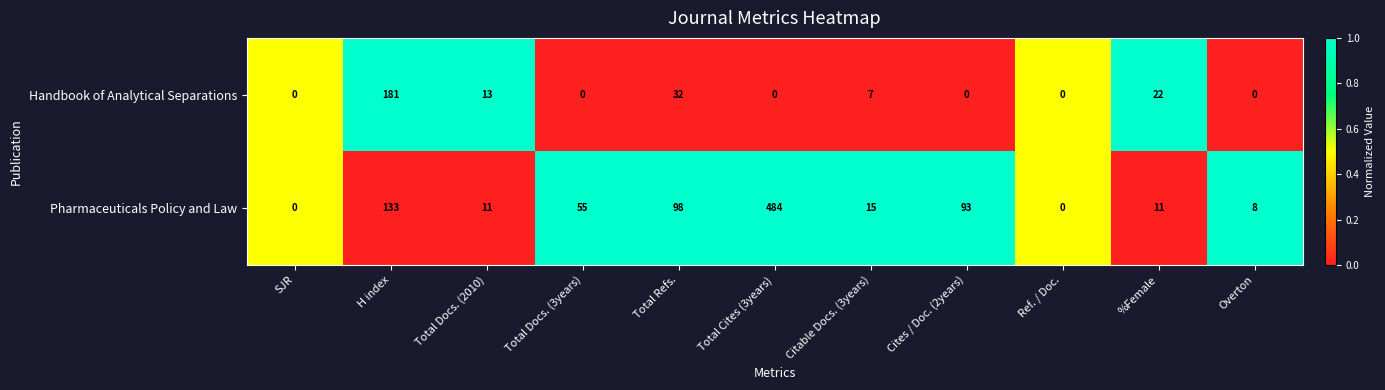

Count the number of categories in the chart.

11